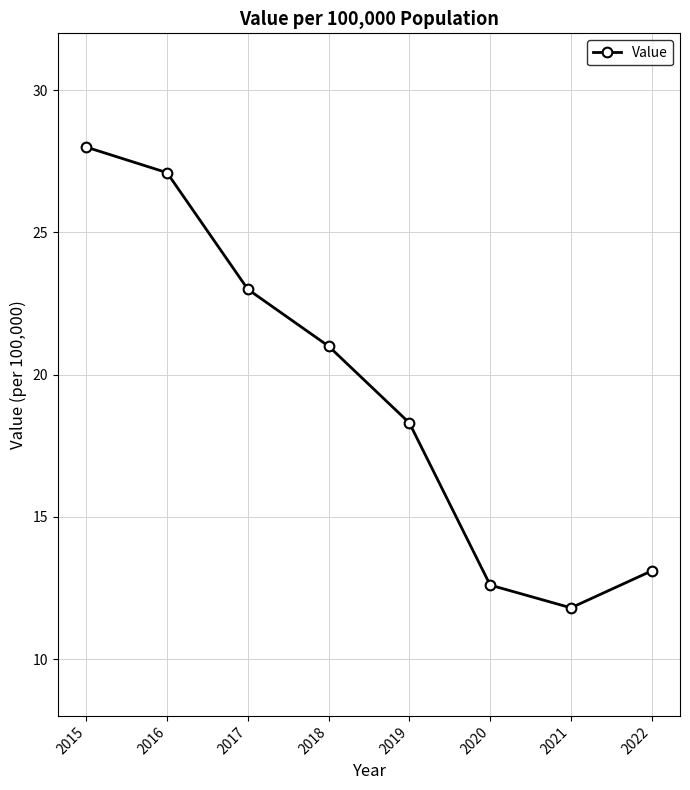

Reading right to left, list all the values displayed in this chart.

13.1	11.8	12.6	18.3	21.0	23.0	27.1	28.0